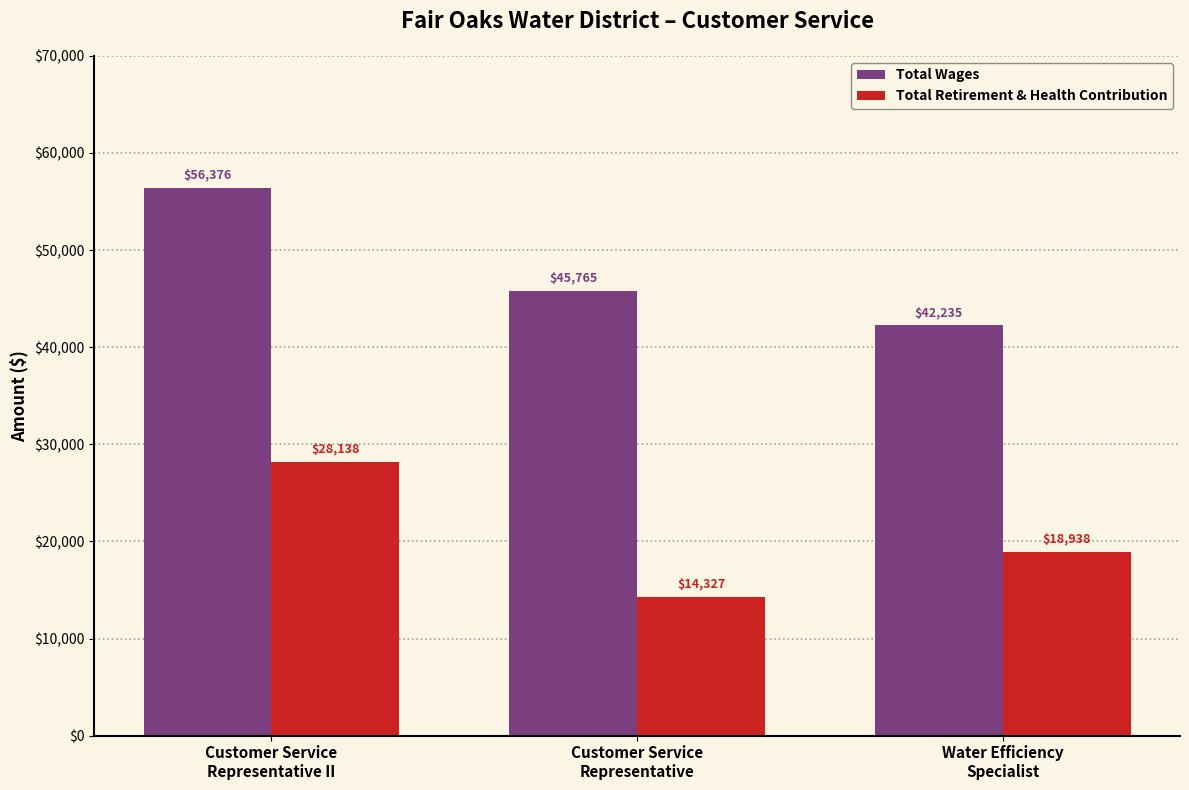

What position from the right is Customer Service
Representative?

2